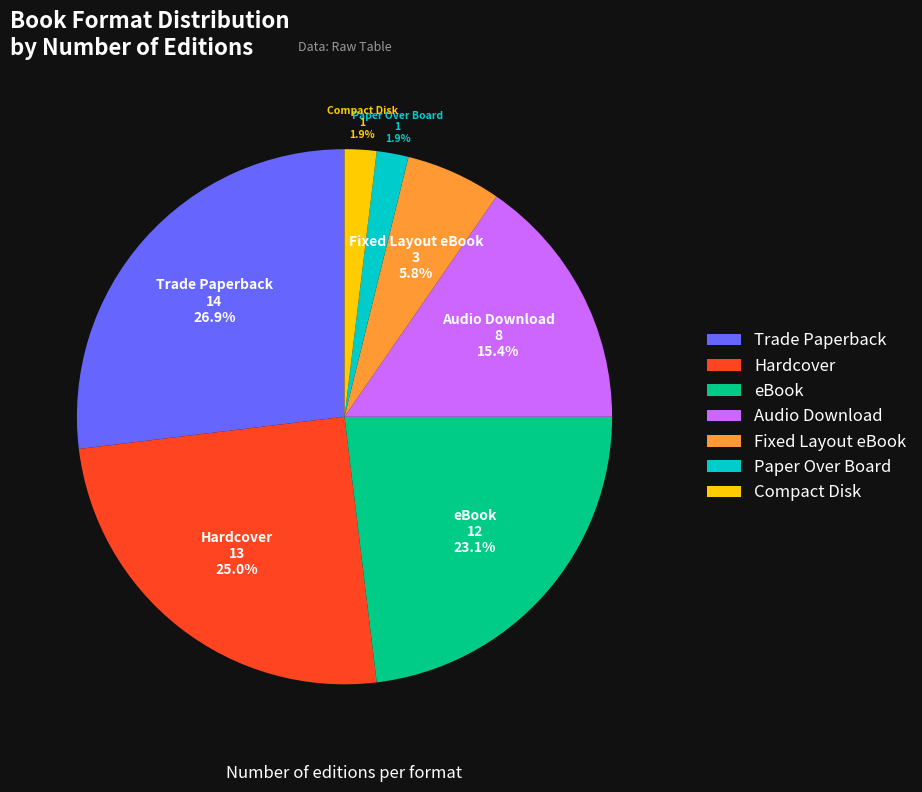

Does any single category account for the majority?

No